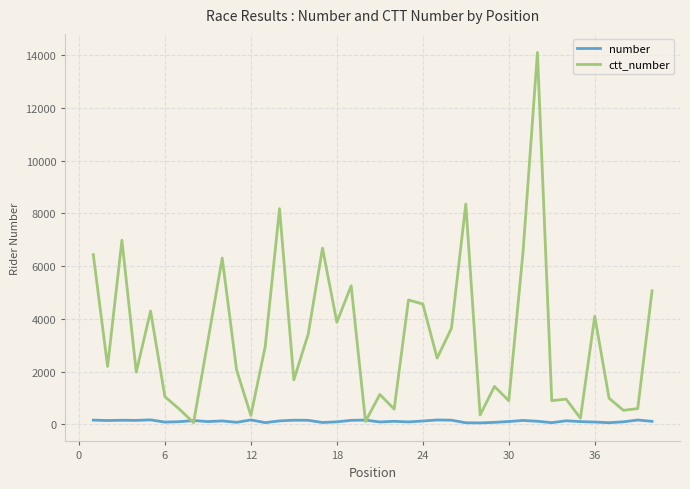

How many lines are shown in the chart?

2